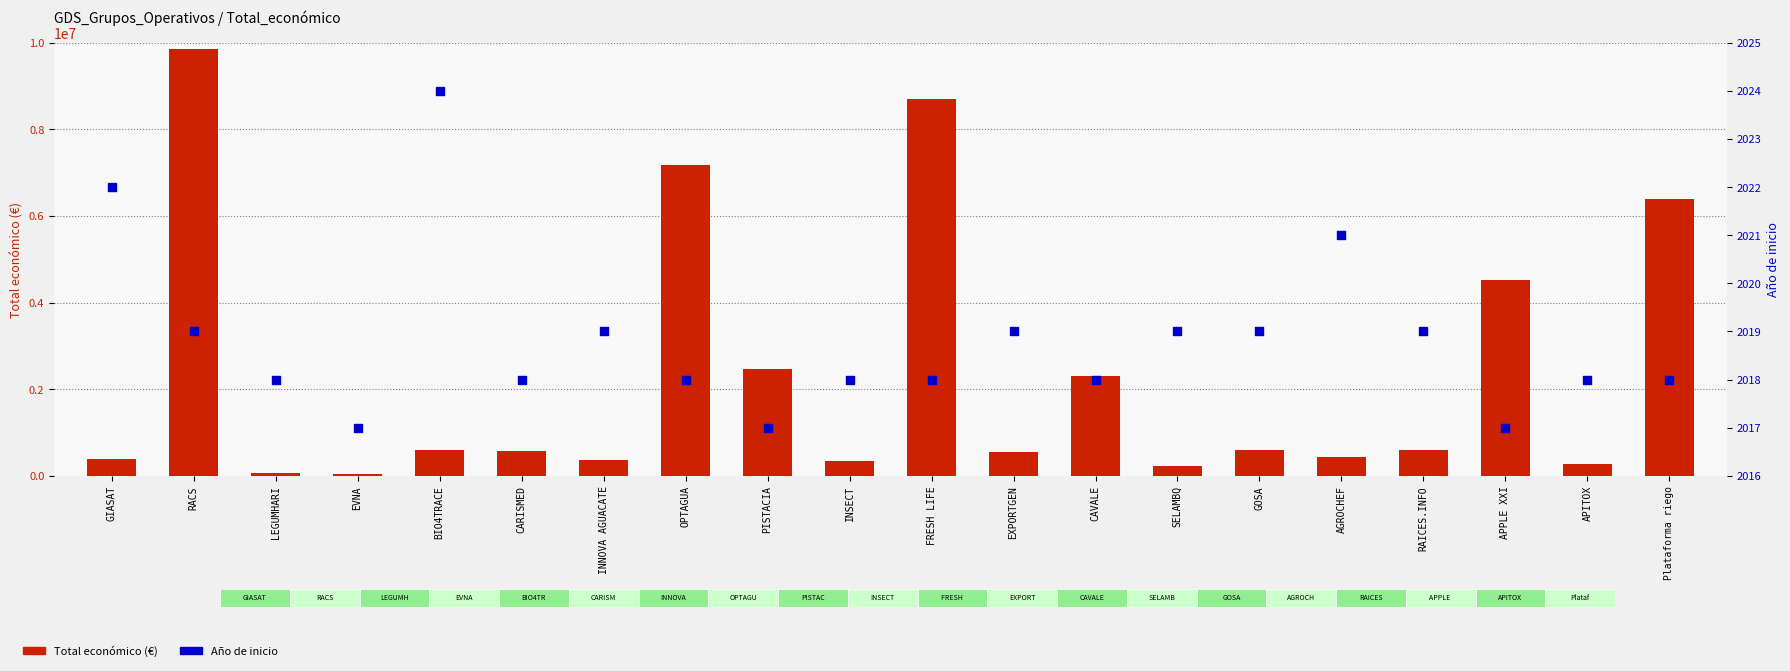

Which series has the largest total across all categories?

Total económico (€)